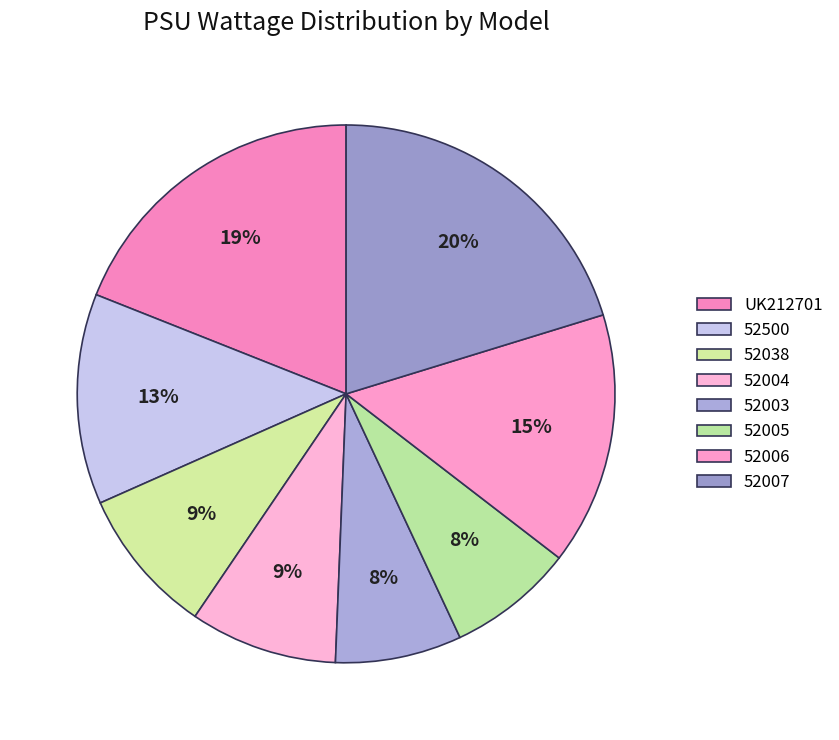

The 52004 slice represents 9% of the pie. True or false?

True